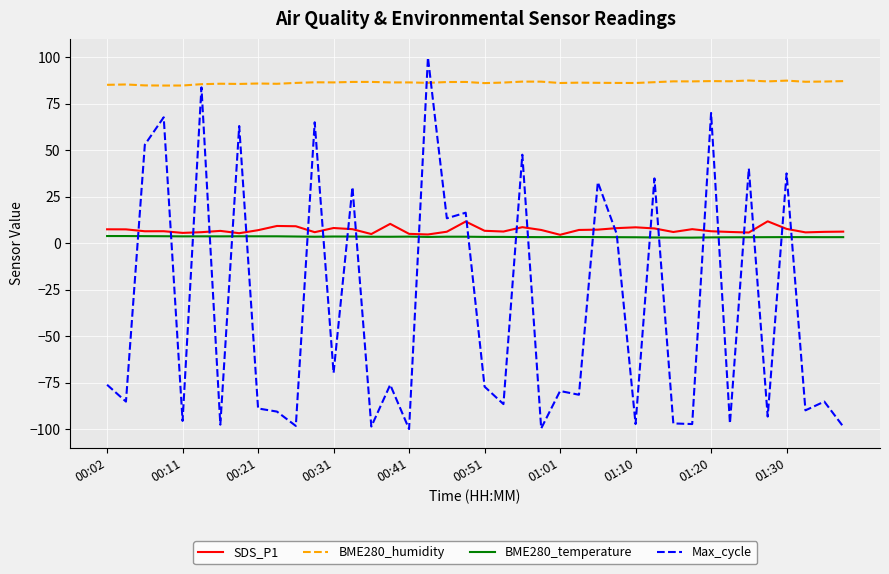

Is this an area chart (filled region under the line)?

No